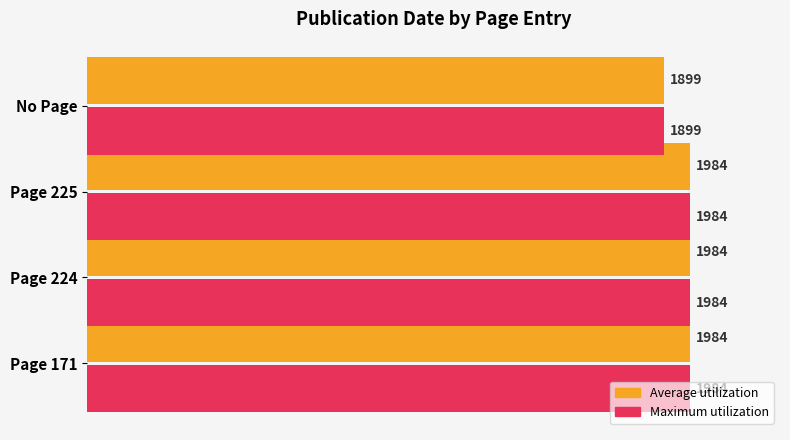

What are all the series names shown in the legend?

Average utilization, Maximum utilization